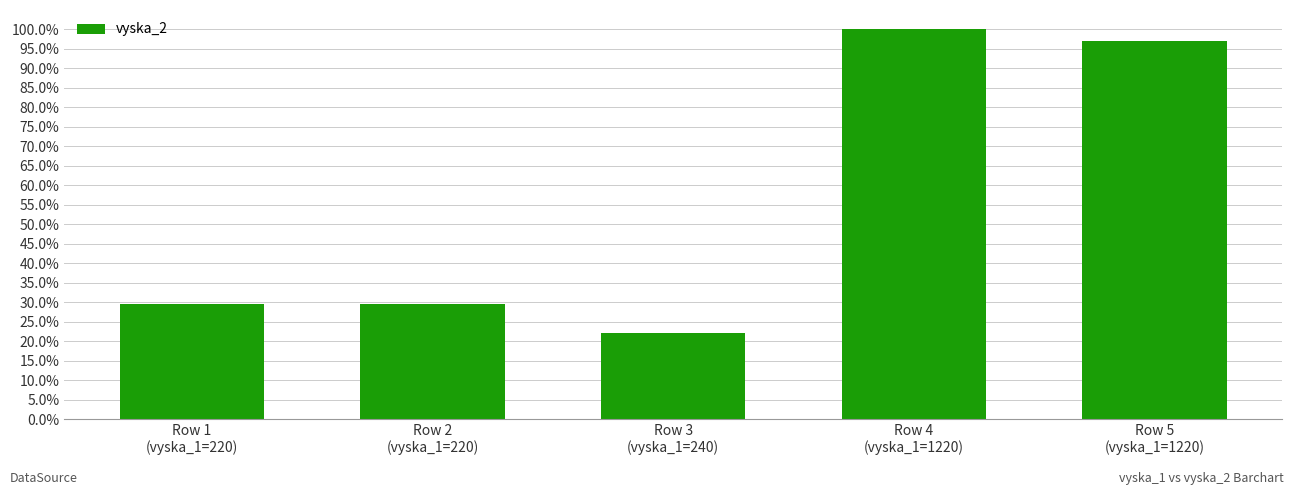

What is the sum of all values?

2.8